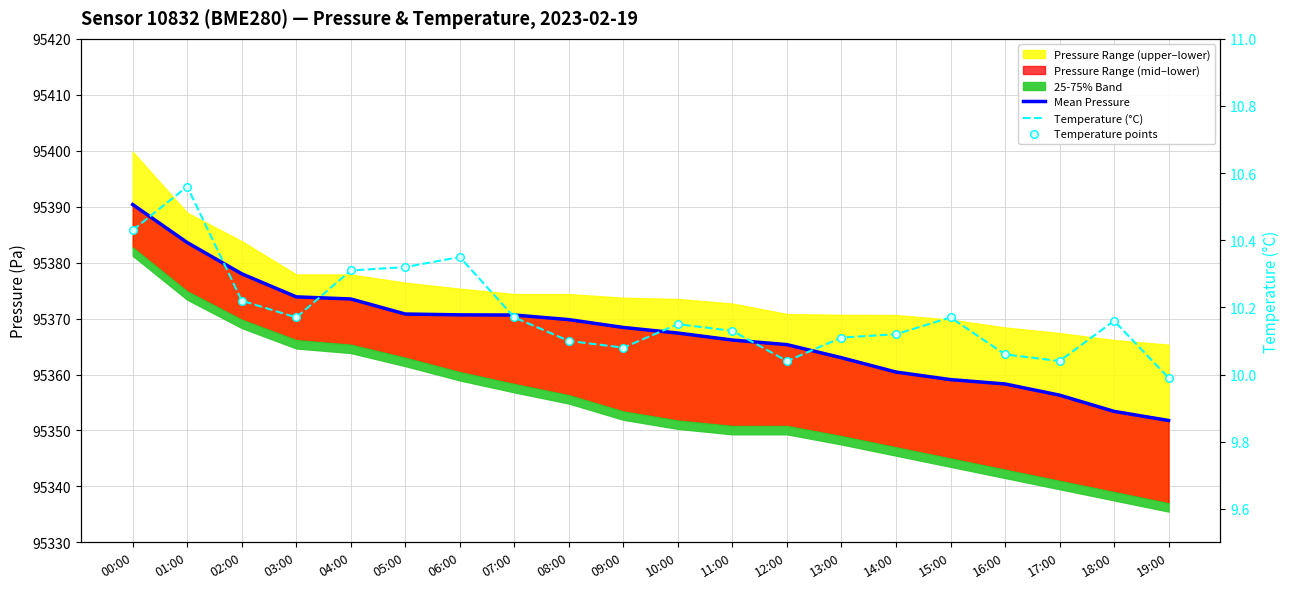

Which series reaches the maximum Y coordinate?

Mean Pressure